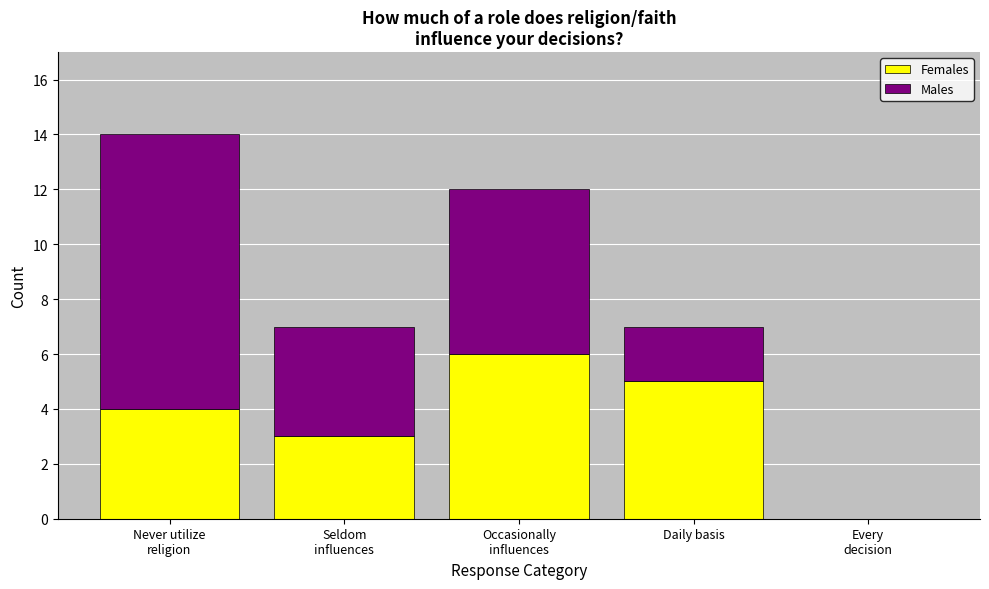

What is the sum of all Females values?

18